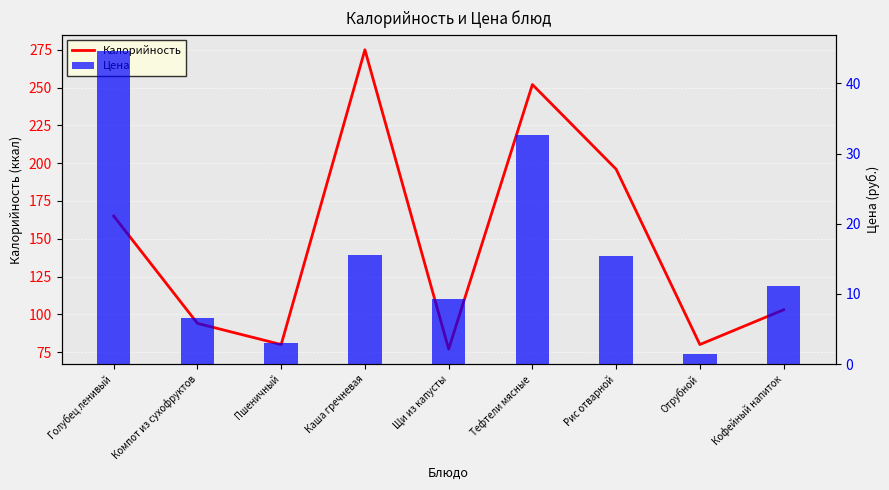

What is the greatest value displayed?

275.0